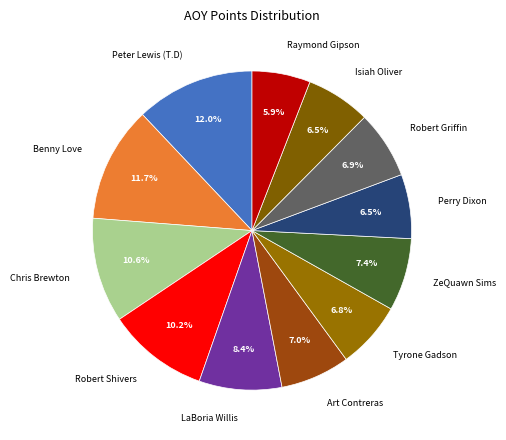

To the nearest percent, what is the combined percentage of Robert Shivers and Chris Brewton?

21%